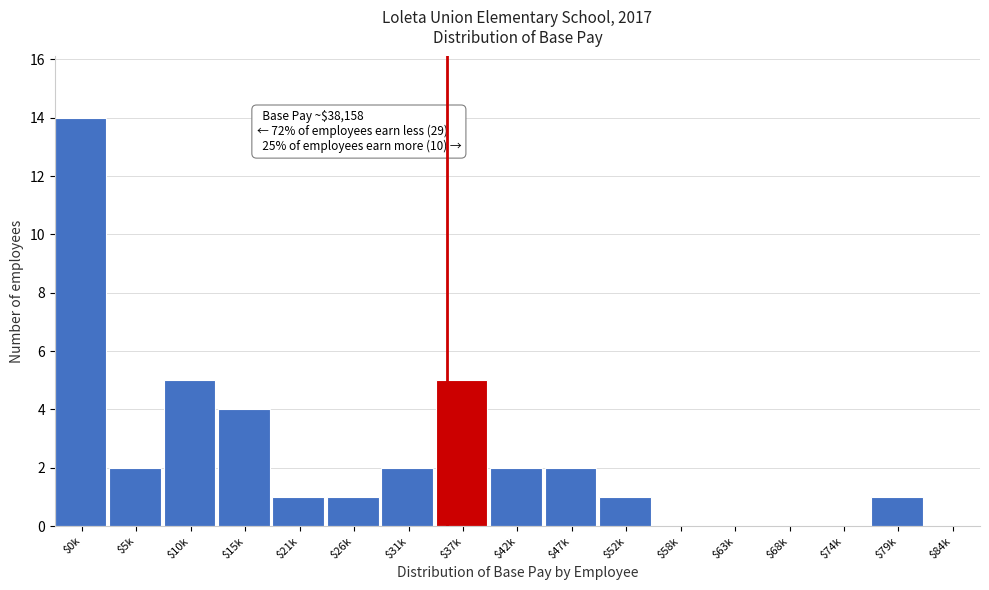

What is the sum of all values?

40